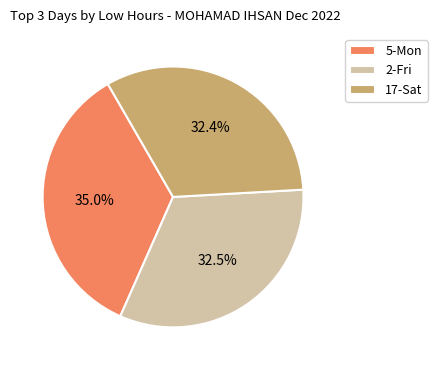

What is the largest slice in the pie chart?

5-Mon